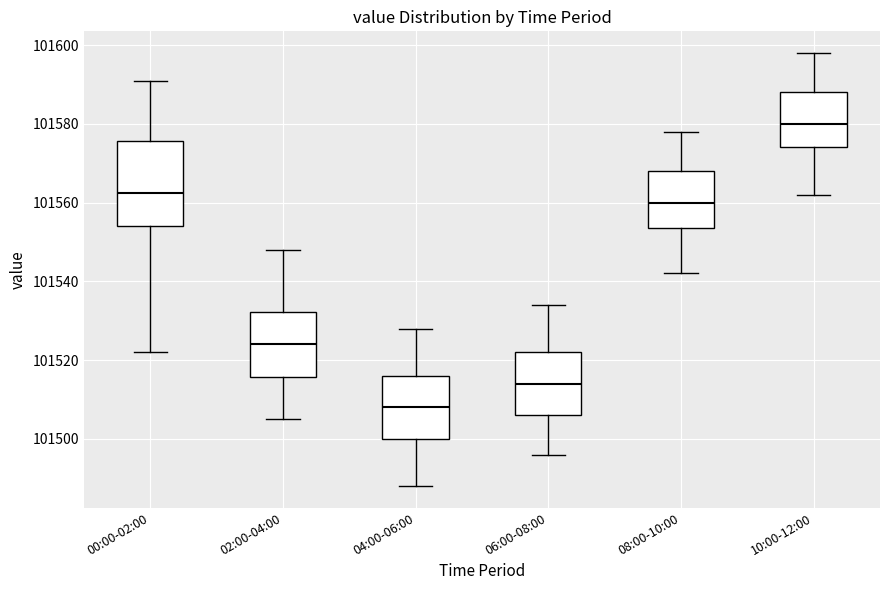

Reading left to right, read every box against the y-axis: the position of its median line, the range the box covers, and the ends of its whiskers. The values are not printed on the chart, so give them approximately, as read against the axis.

00:00-02:00: median 101562, box 101554 to 101576, whiskers 101522 to 101592
02:00-04:00: median 101524, box 101516 to 101532, whiskers 101506 to 101548
04:00-06:00: median 101508, box 101500 to 101516, whiskers 101488 to 101528
06:00-08:00: median 101514, box 101506 to 101522, whiskers 101496 to 101534
08:00-10:00: median 101560, box 101554 to 101568, whiskers 101542 to 101578
10:00-12:00: median 101580, box 101574 to 101588, whiskers 101562 to 101598